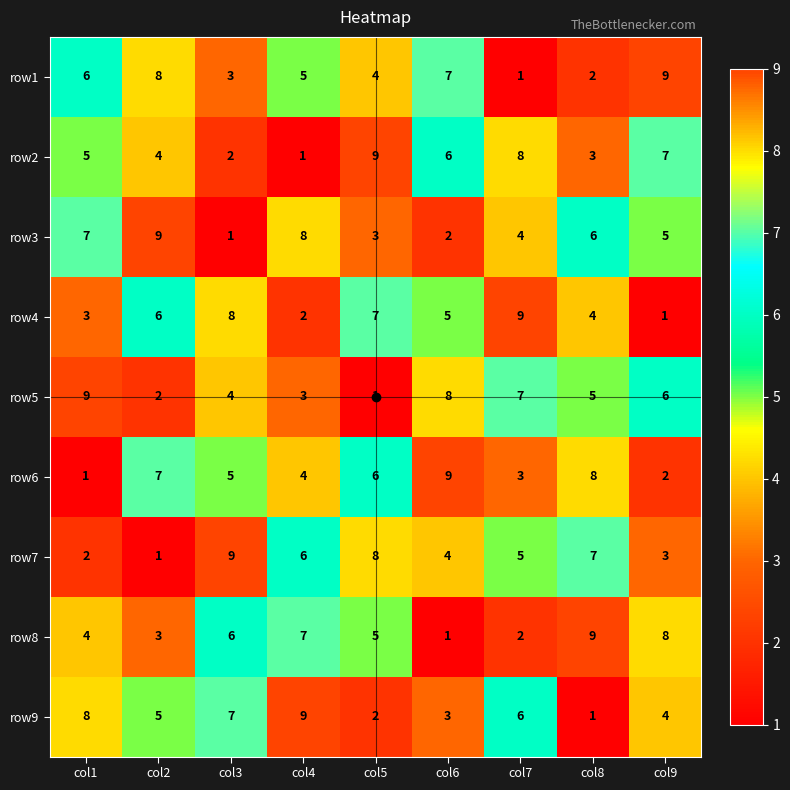

Which series changed the most between col3 and col4?

row3